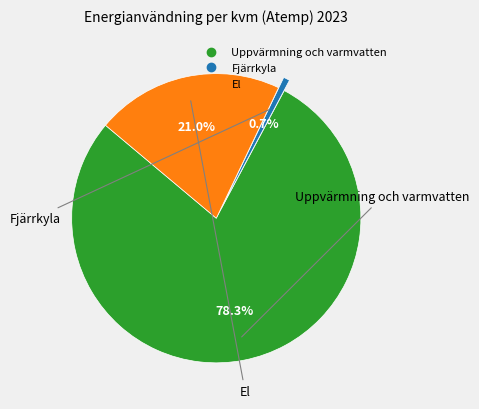

Count the number of slices in the pie.

3